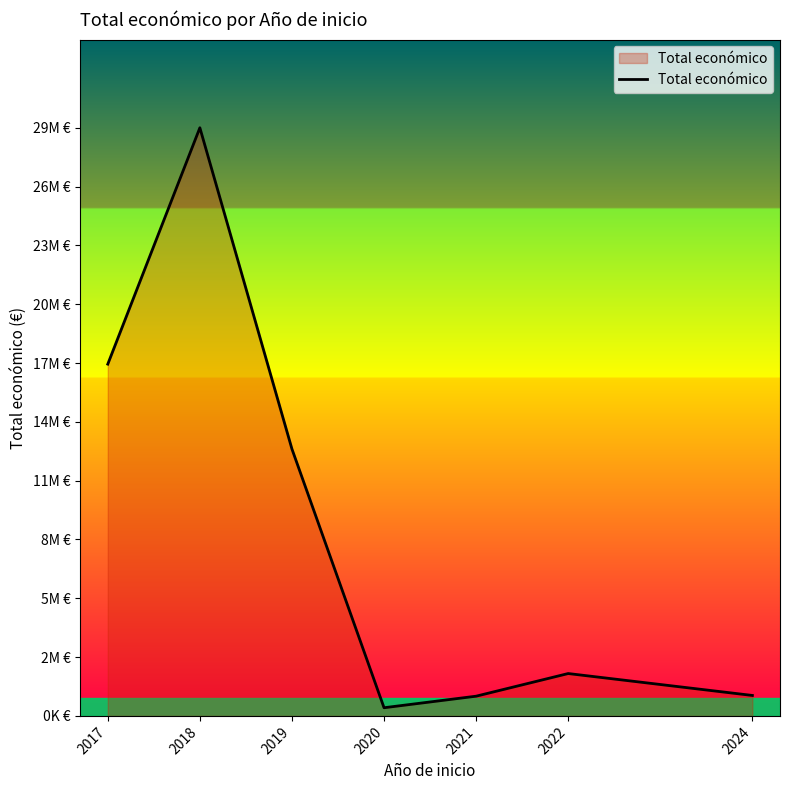

What is the change in value from 2018 to 2019?

-16133546